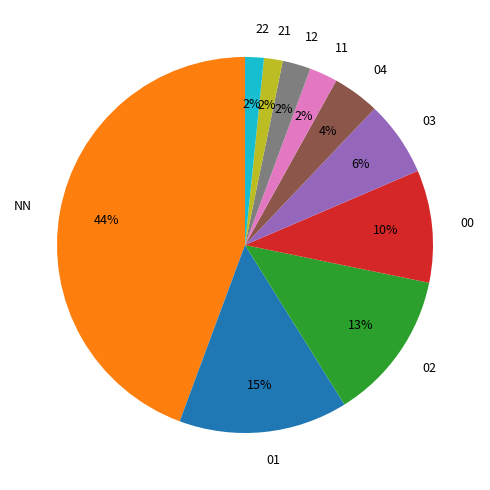

Which has a higher value, 00 or 02?

02